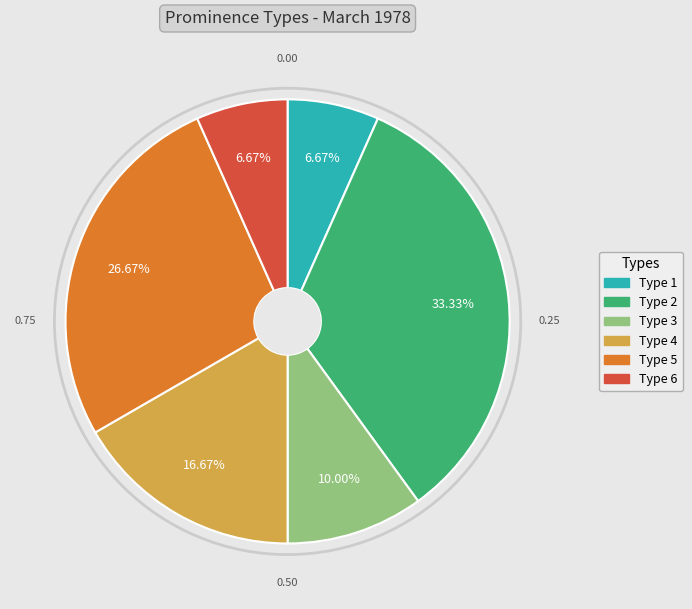

Does any single category account for the majority?

No